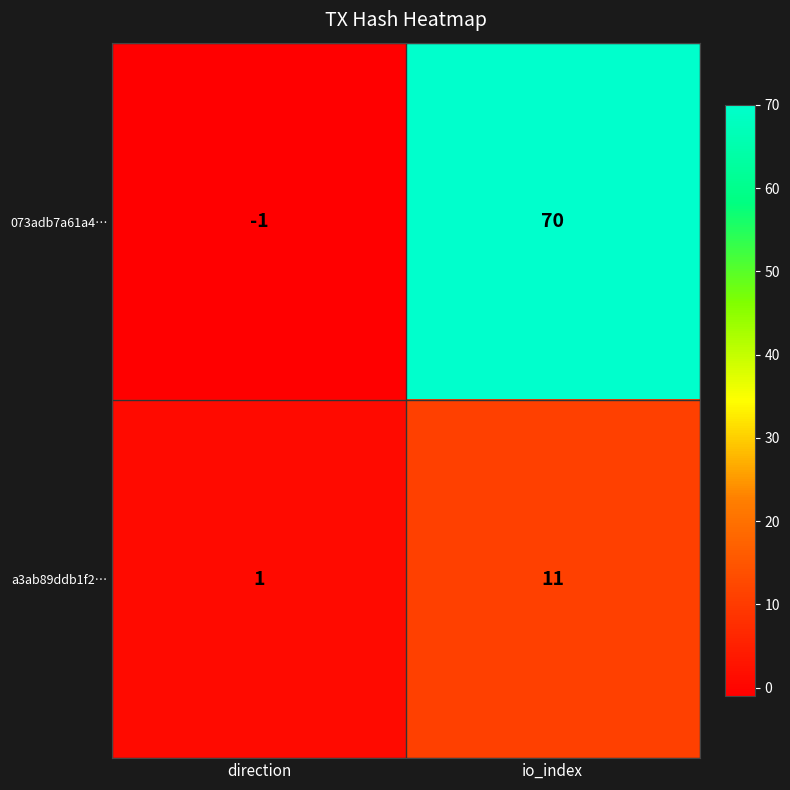

Rank the series by their maximum value, from lowest to highest.

a3ab89ddb1f2…, 073adb7a61a4…